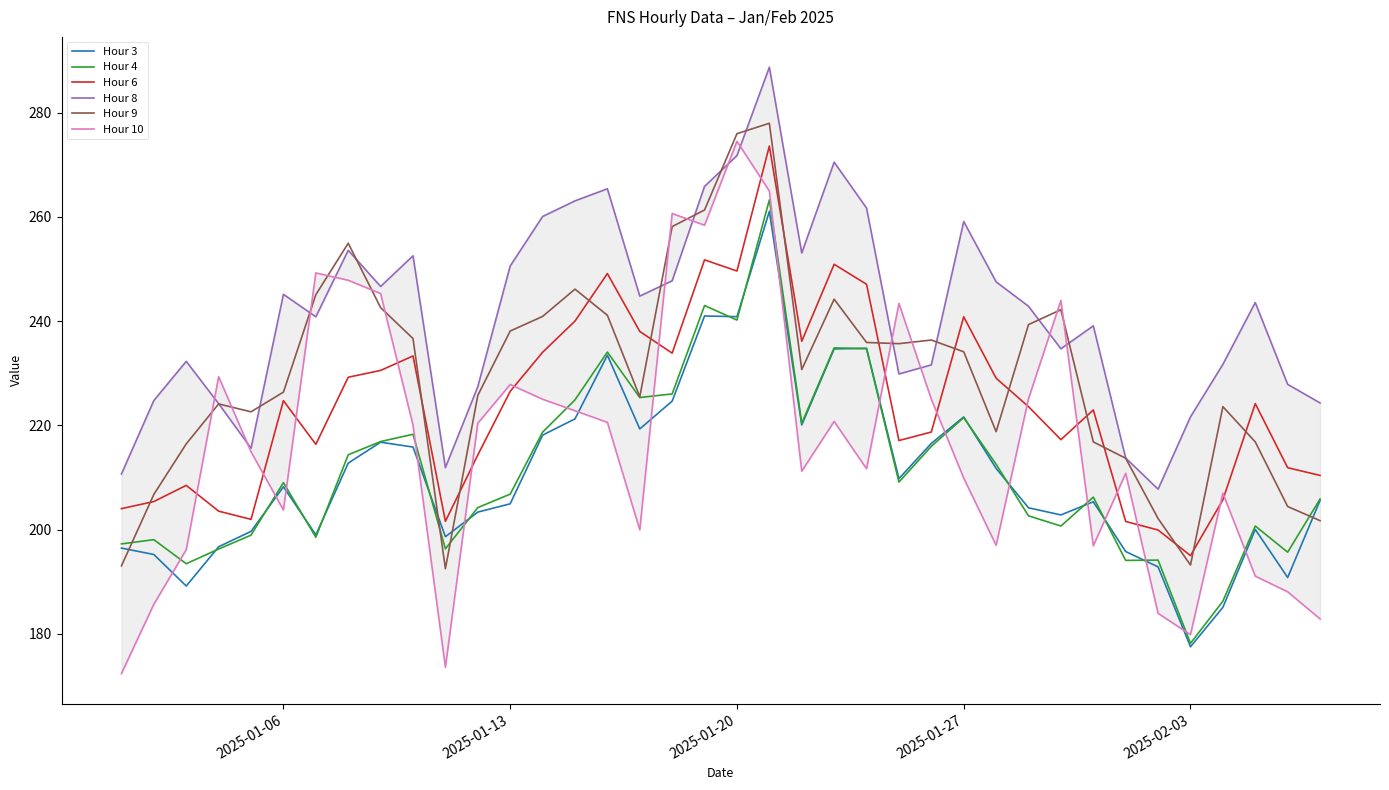

How many interior local peaks does the Hour 9 series have?

8